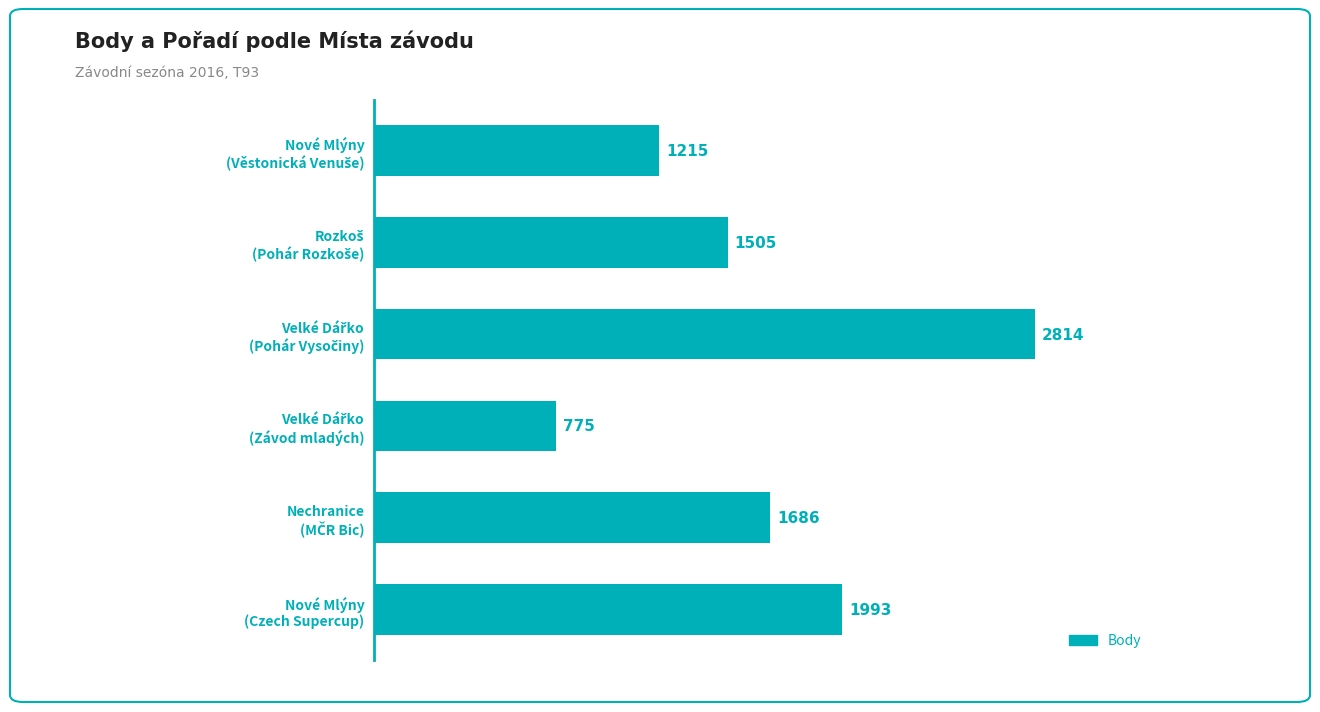

What is the value of the 4th bar from the top?

775